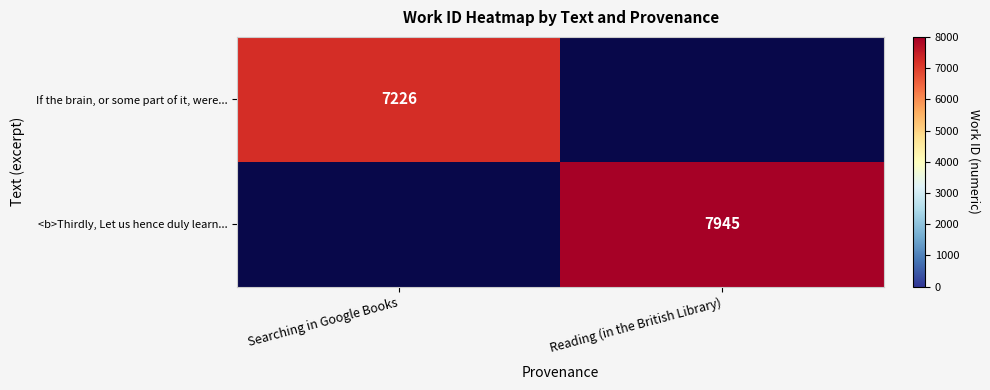

Is the value of If the brain, or some part of it, were... at Searching in Google Books greater than the value of <b>Thirdly, Let us hence duly learn... at Reading (in the British Library)?

No